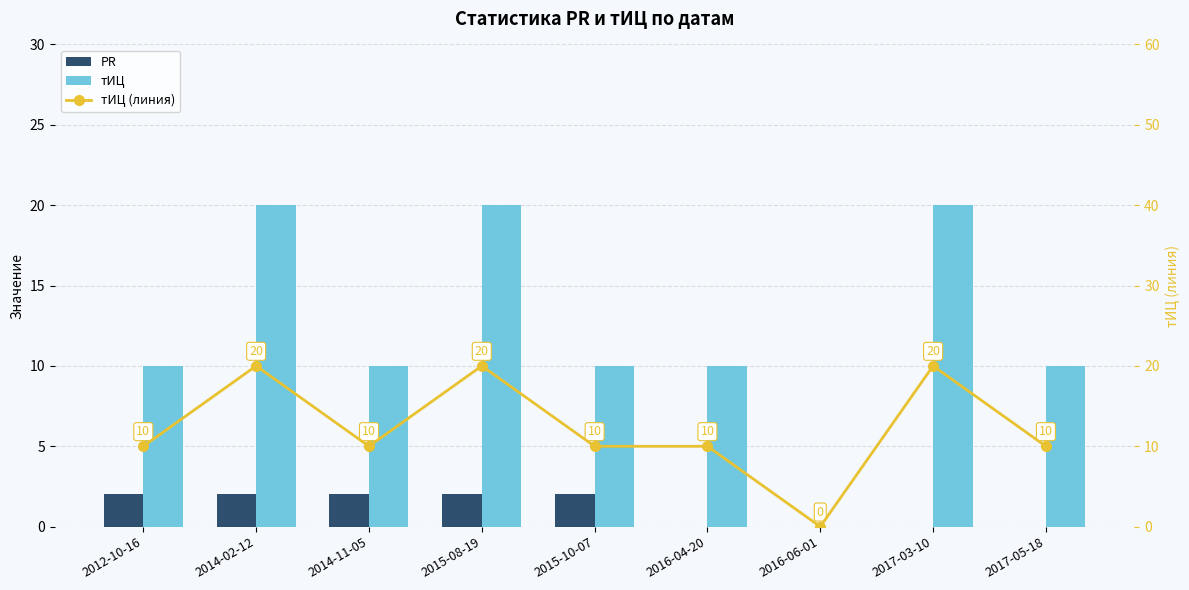

Reading right to left, list all the values displayed in this chart.

PR: 0	0	0	0	2	2	2	2	2
тИЦ: 10	20	0	10	10	20	10	20	10
тИЦ (линия): 10	20	0	10	10	20	10	20	10